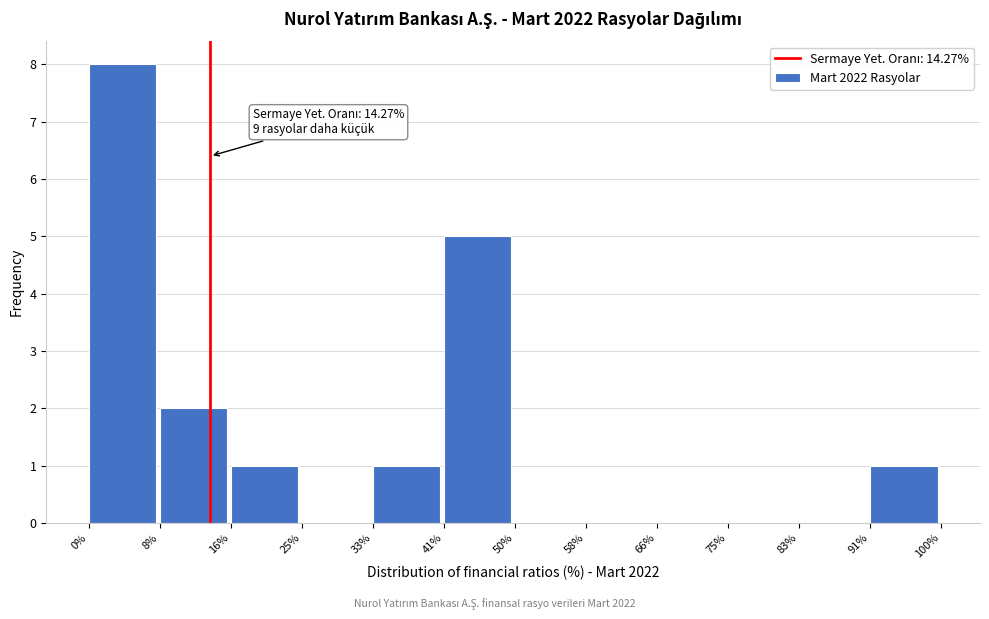

Which range on the x-axis has the tallest bar?

0% to 8%